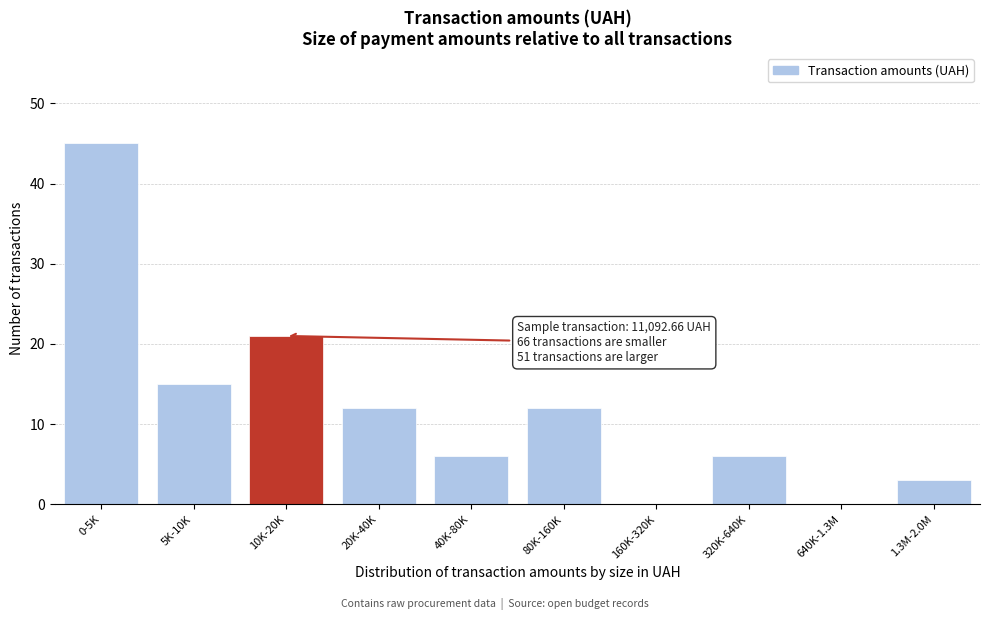

Reading left to right, transcribe all the data shown in this chart.

0-5K=45	5K-10K=15	10K-20K=21	20K-40K=12	40K-80K=6	80K-160K=12	160K-320K=0	320K-640K=6	640K-1.3M=0	1.3M-2.0M=3